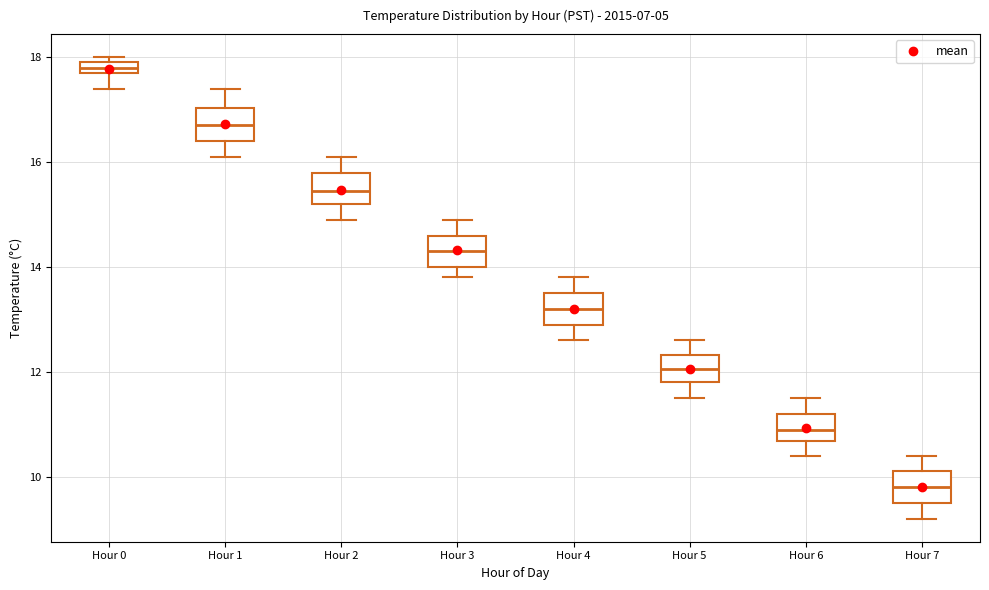

Which box has the lowest median line?

Hour 7